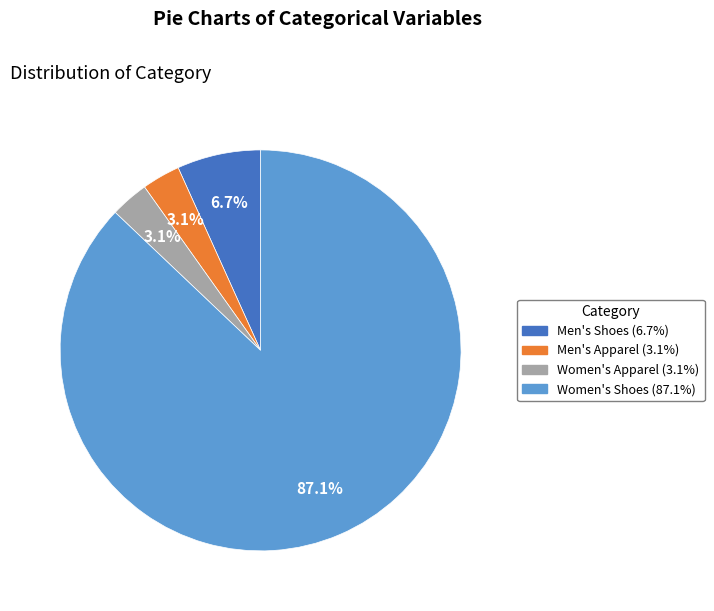

Does any single category account for the majority?

Yes